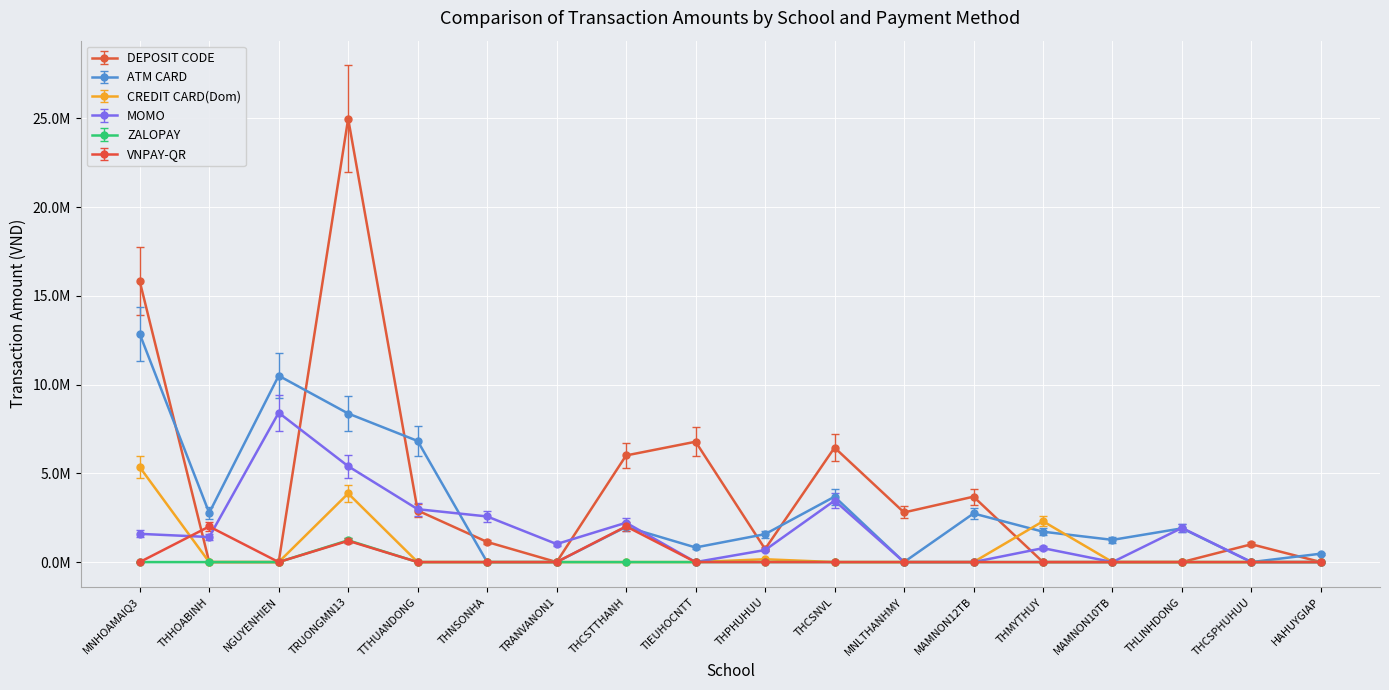

Is the value of ZALOPAY at THPHUHUU greater than the value of ATM CARD at THMYTHUY?

No